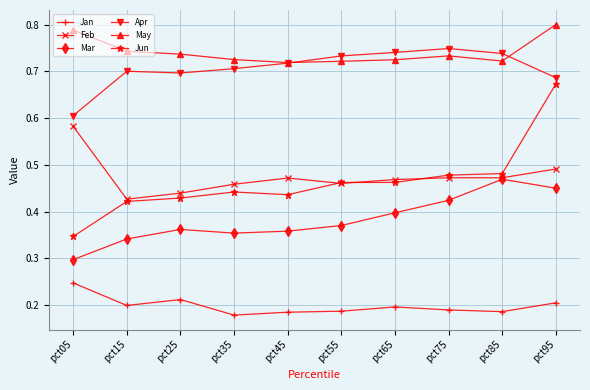

The Jun series shows 1.1 at pct95. True or false?

False